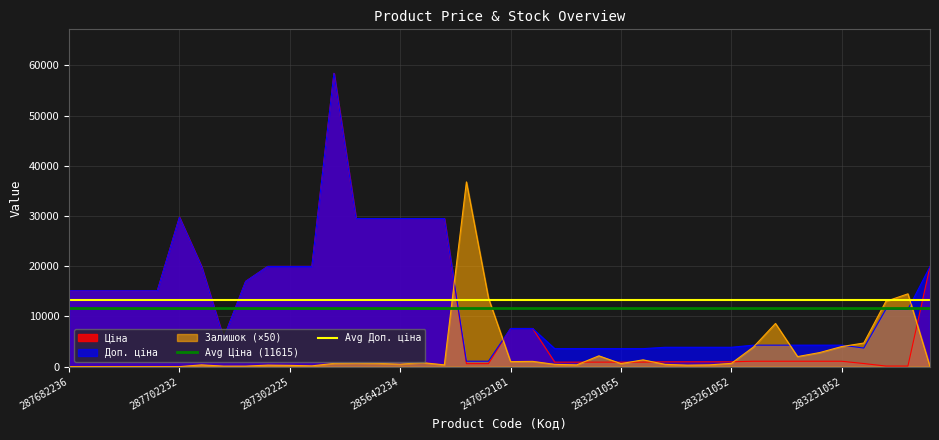

The value of Доп. ціна at 285642234 is 29491.5. True or false?

True